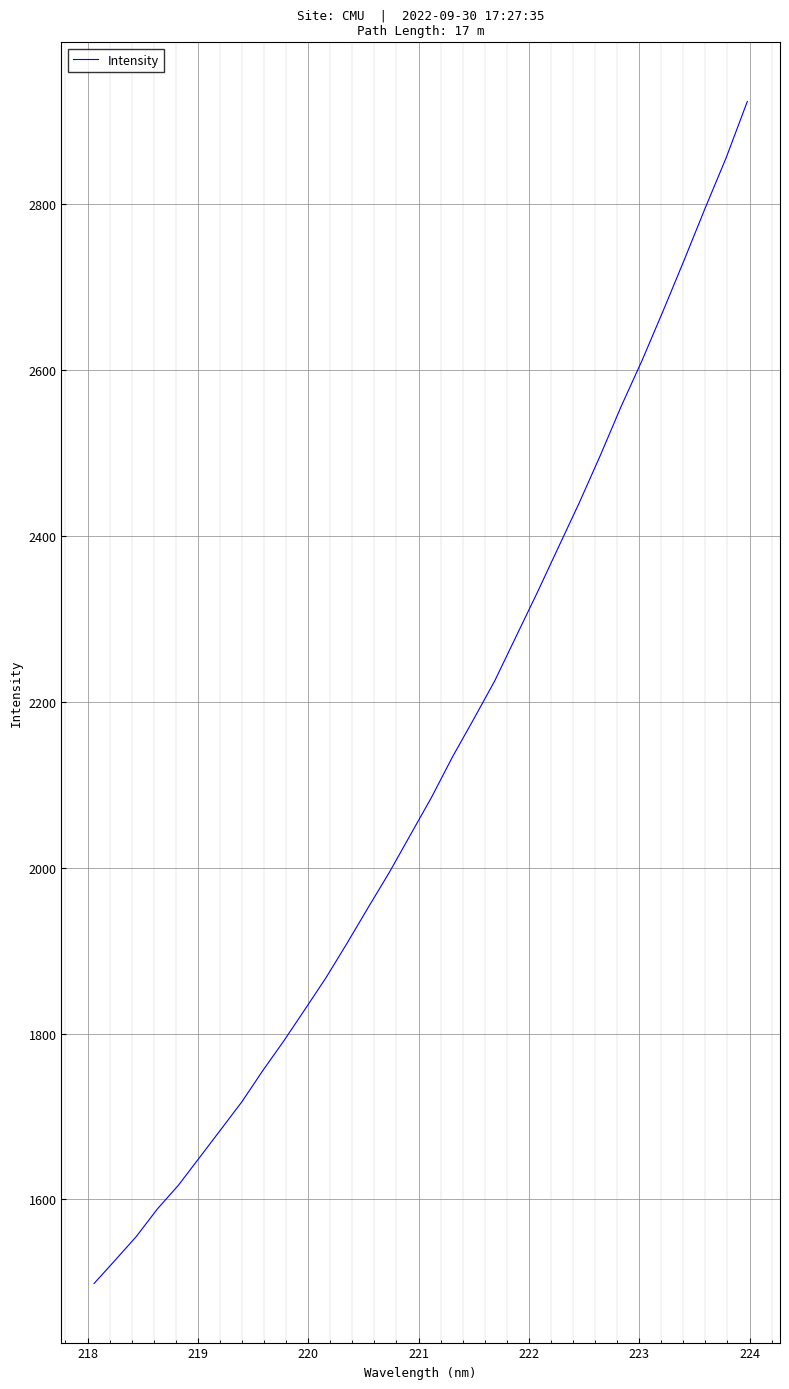

What is the difference between the maximum and minimum values?

1425.7